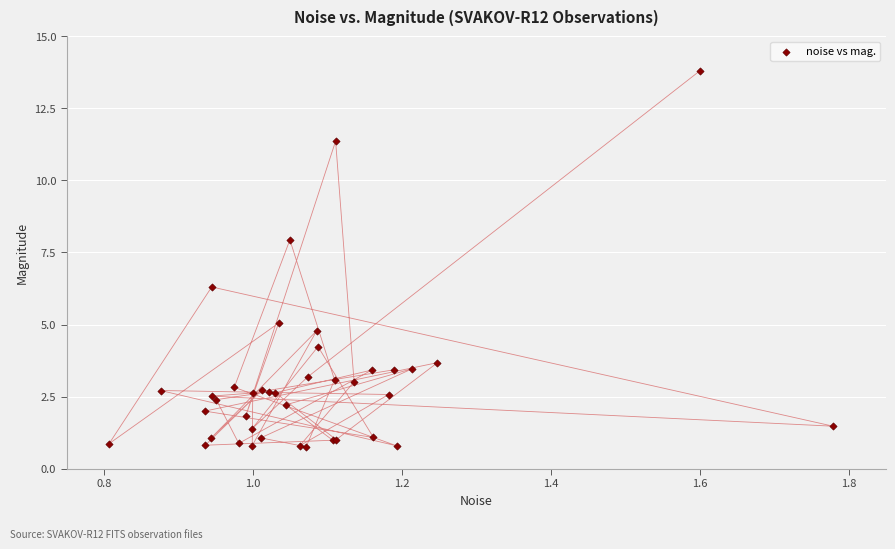

What Y value in the scatter plot is closest to 7?

6.3